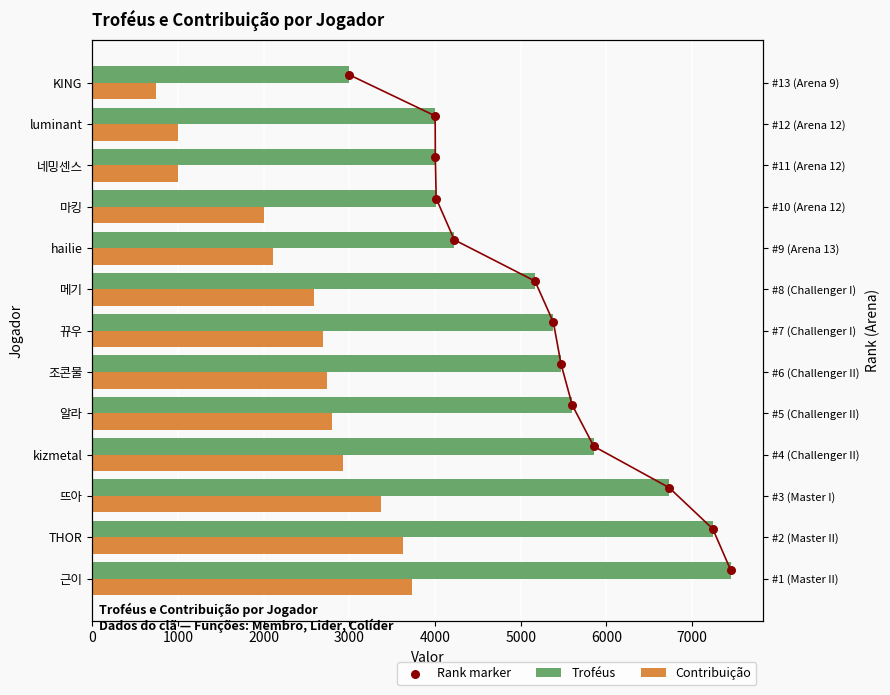

At how many categories does at least one series exceed 3947?

12